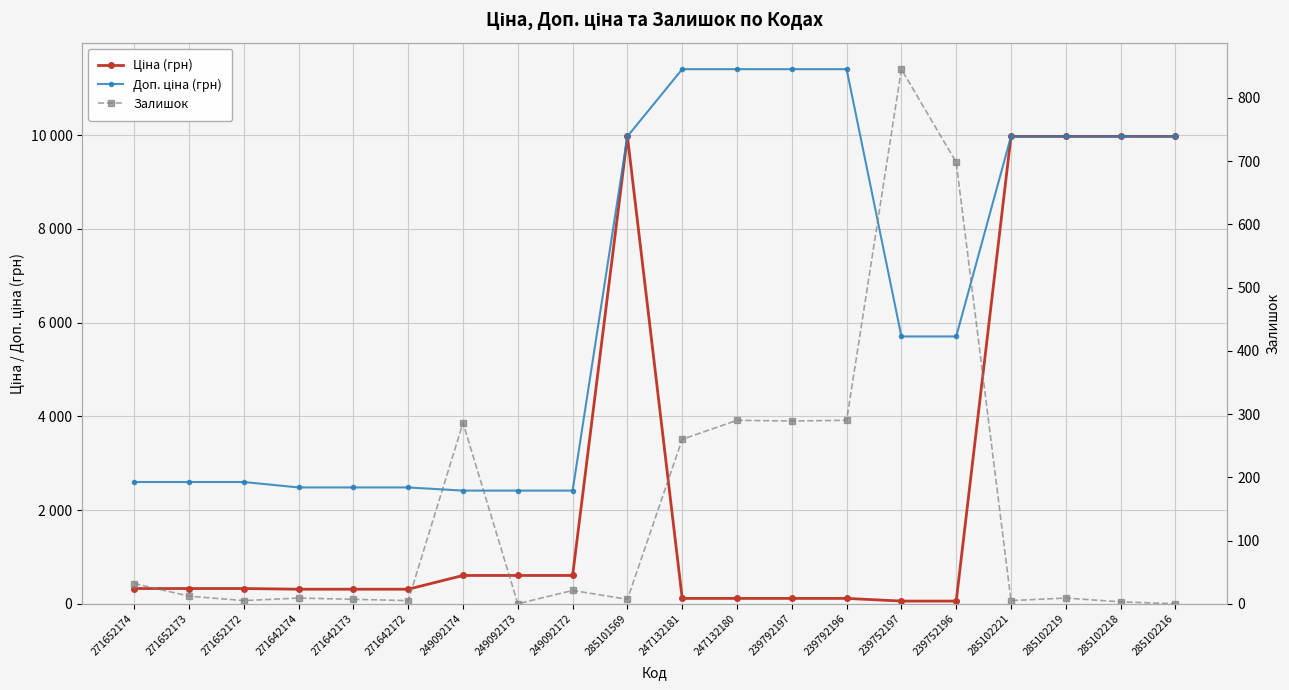

What is the spread (max minus min) of values at 271652174?

2566.3